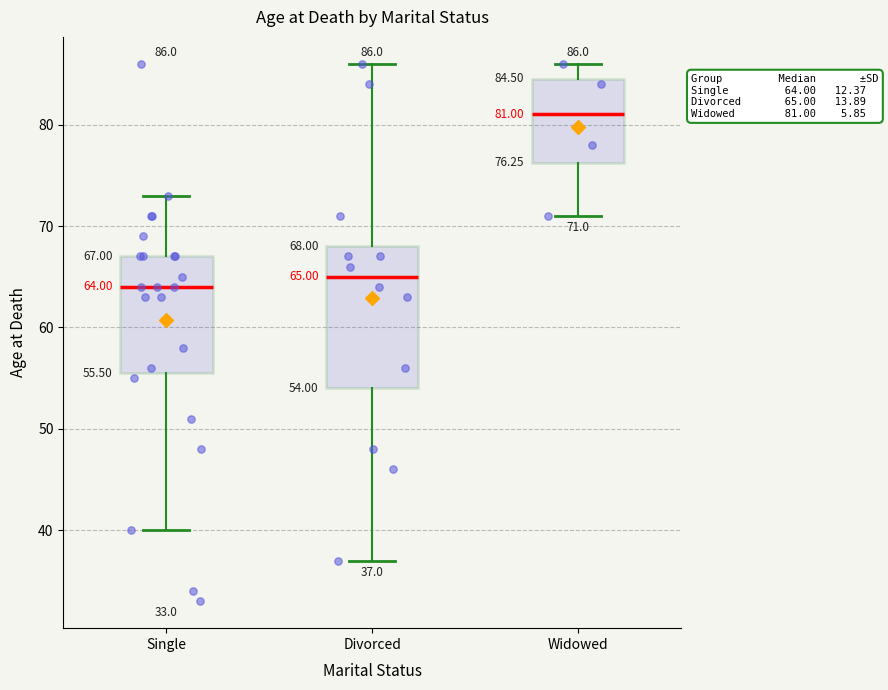

Which box has the lowest median line?

Single